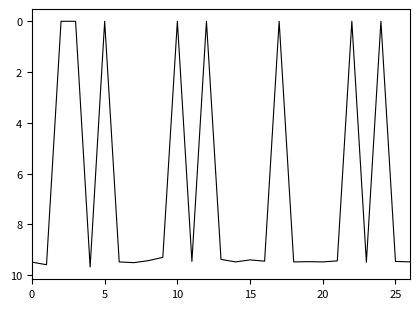

Is this an area chart (filled region under the line)?

No